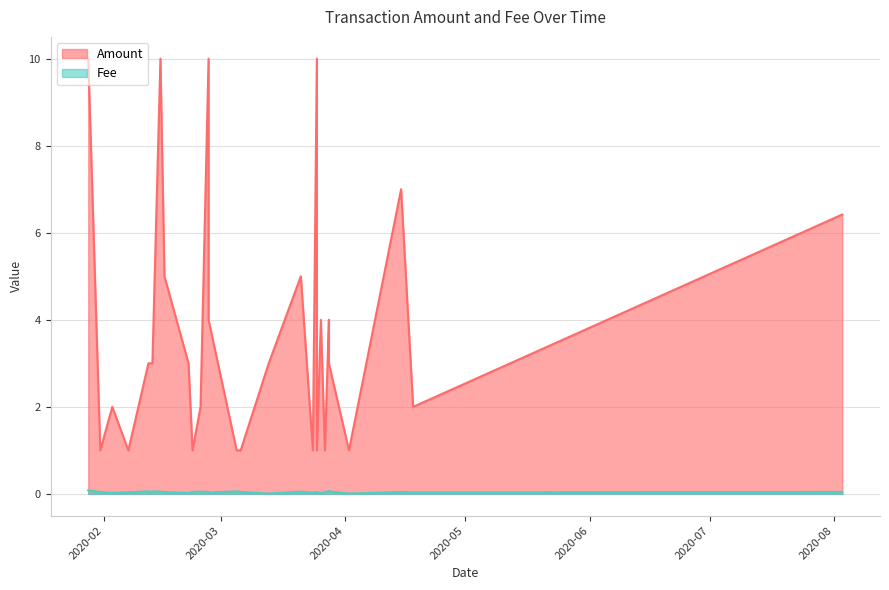

Which series has the largest range (max minus min)?

Amount